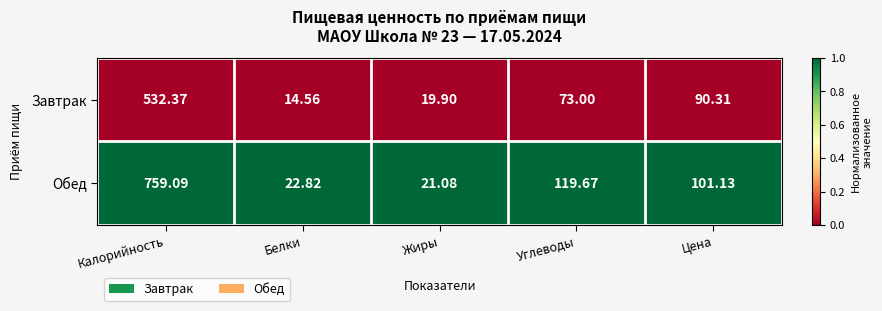

Which series has the largest range (max minus min)?

Обед